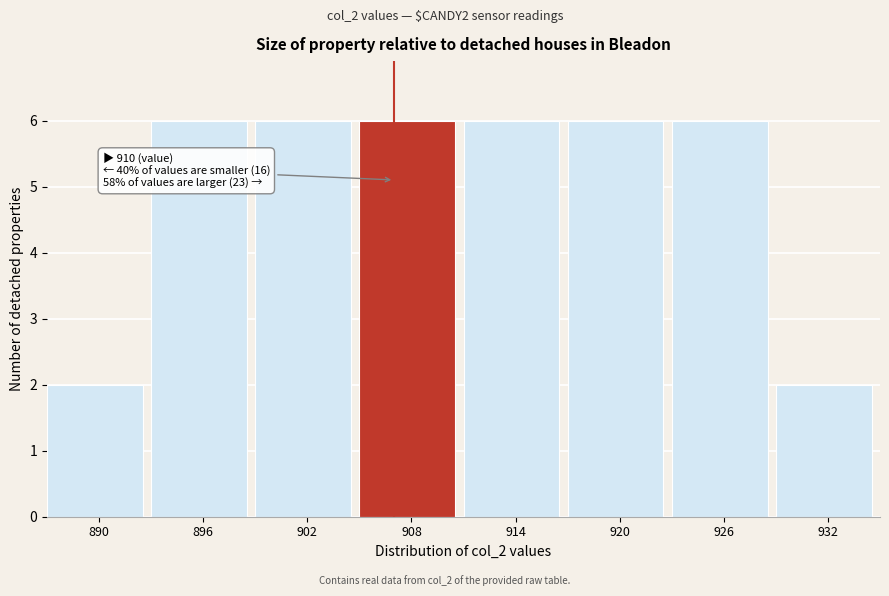

Reading left to right, what are all the values shown in this chart?

2	6	6	6	6	6	6	2